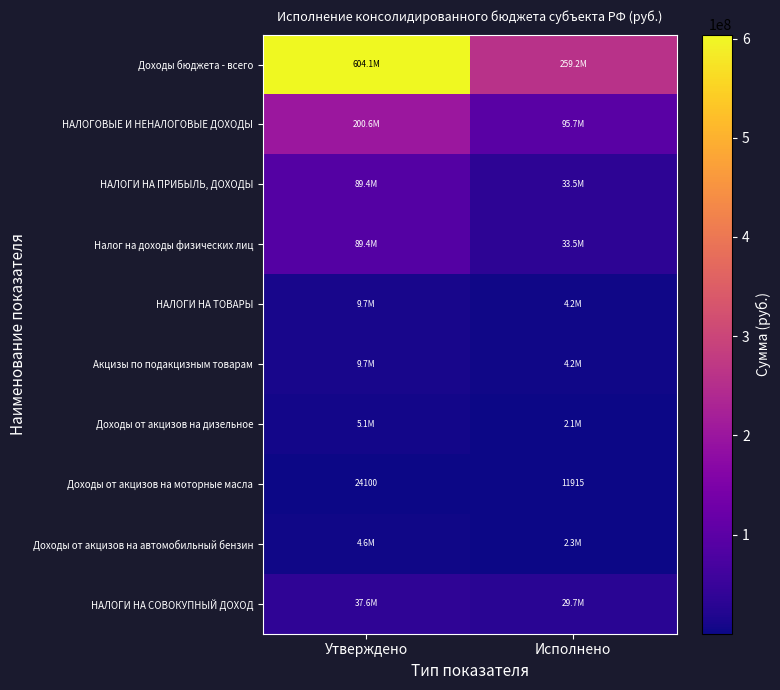

At how many categories does at least one series exceed 222460133?

2